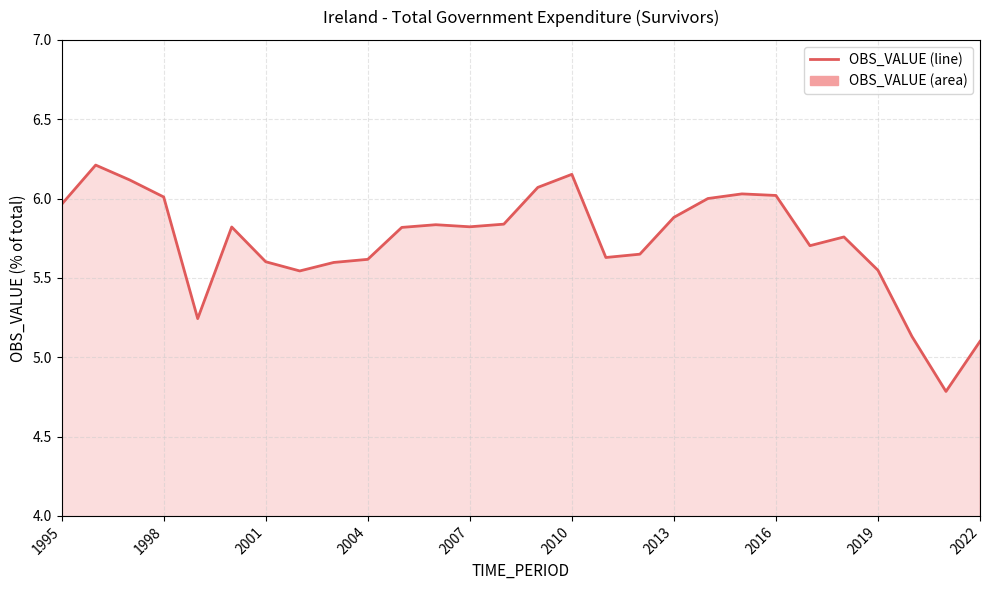

What is the difference between the maximum and minimum values?

1.4